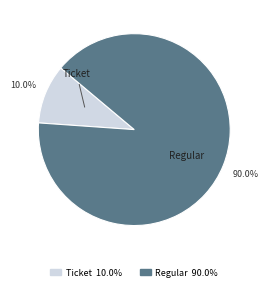

What is the largest slice in the pie chart?

Regular